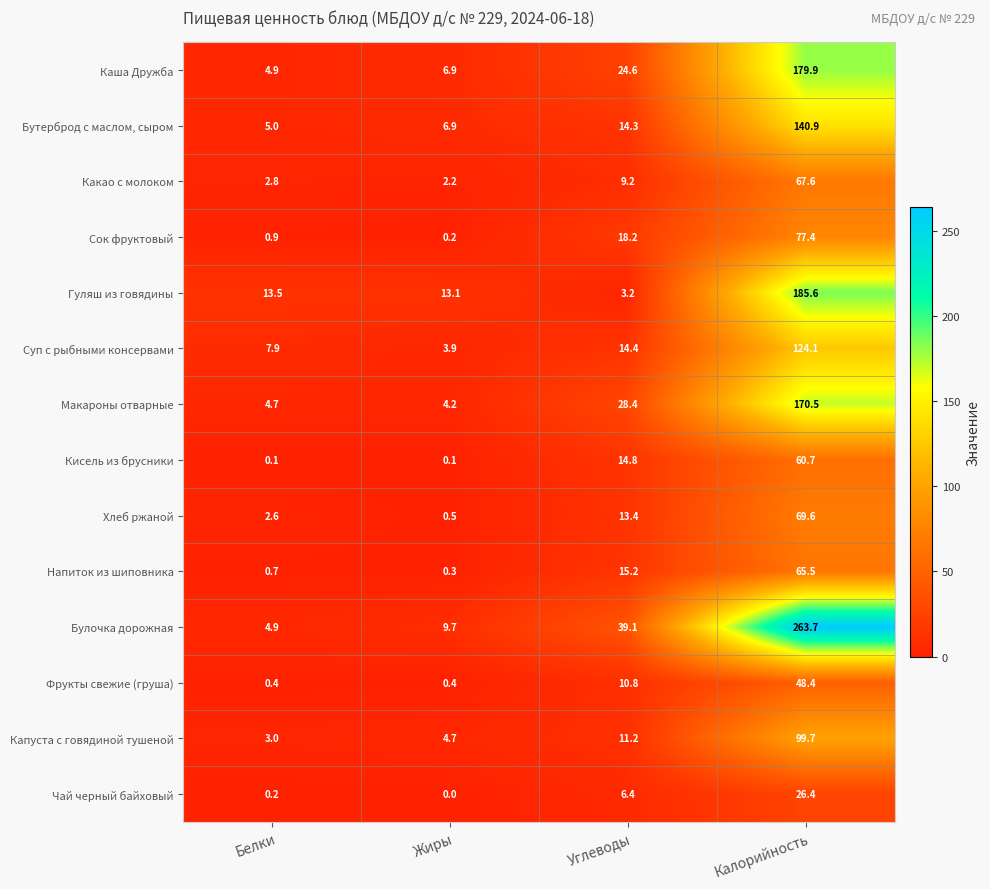

At which label does Чай черный байховый reach its minimum?

Жиры